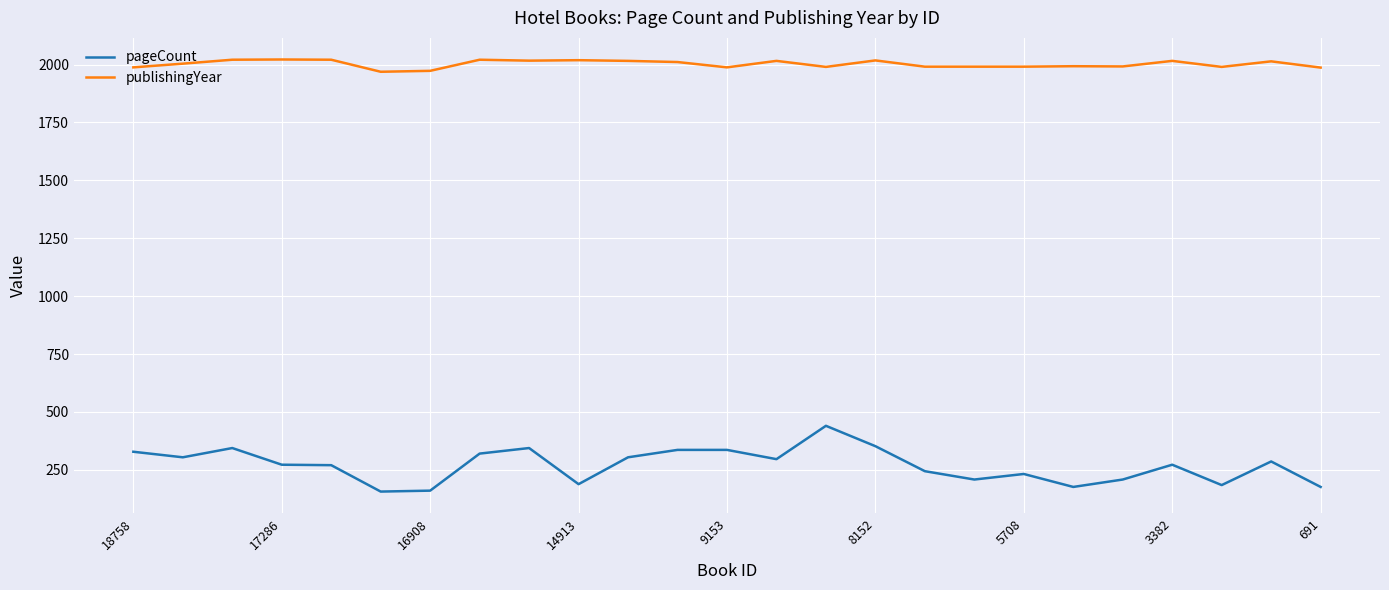

Which series has the largest total across all categories?

publishingYear